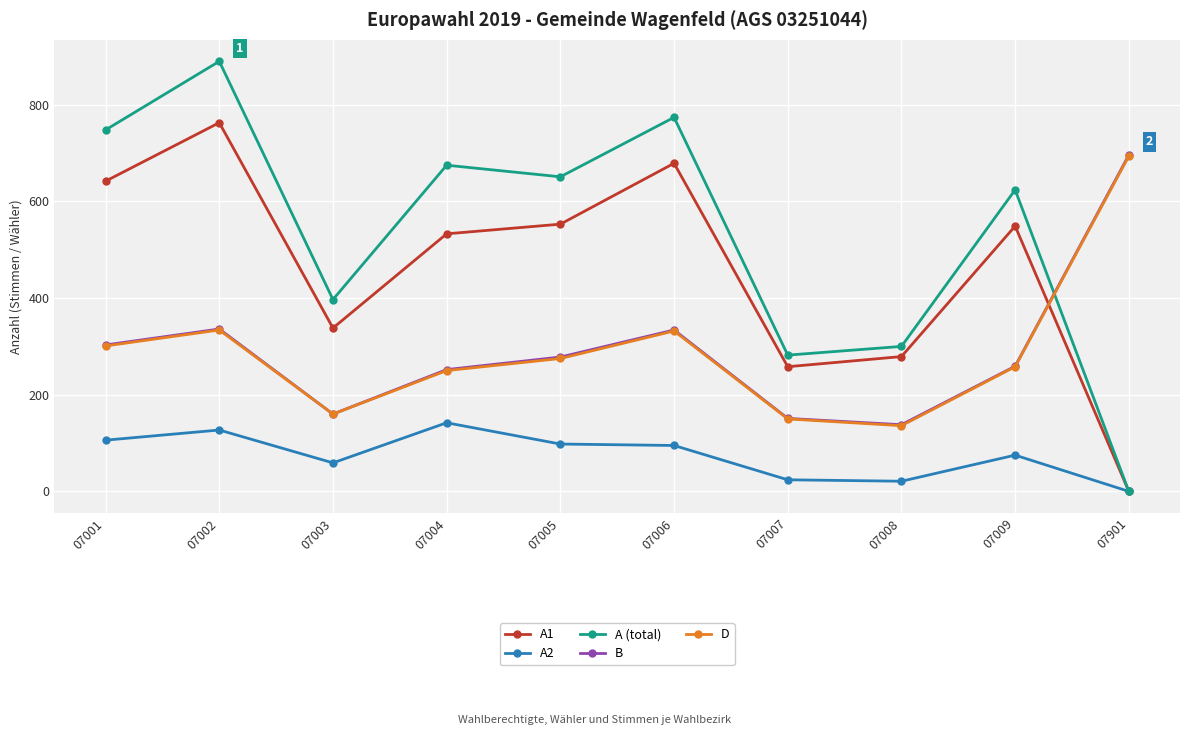

What is the value of the A2 point at the 9th from the left?

75